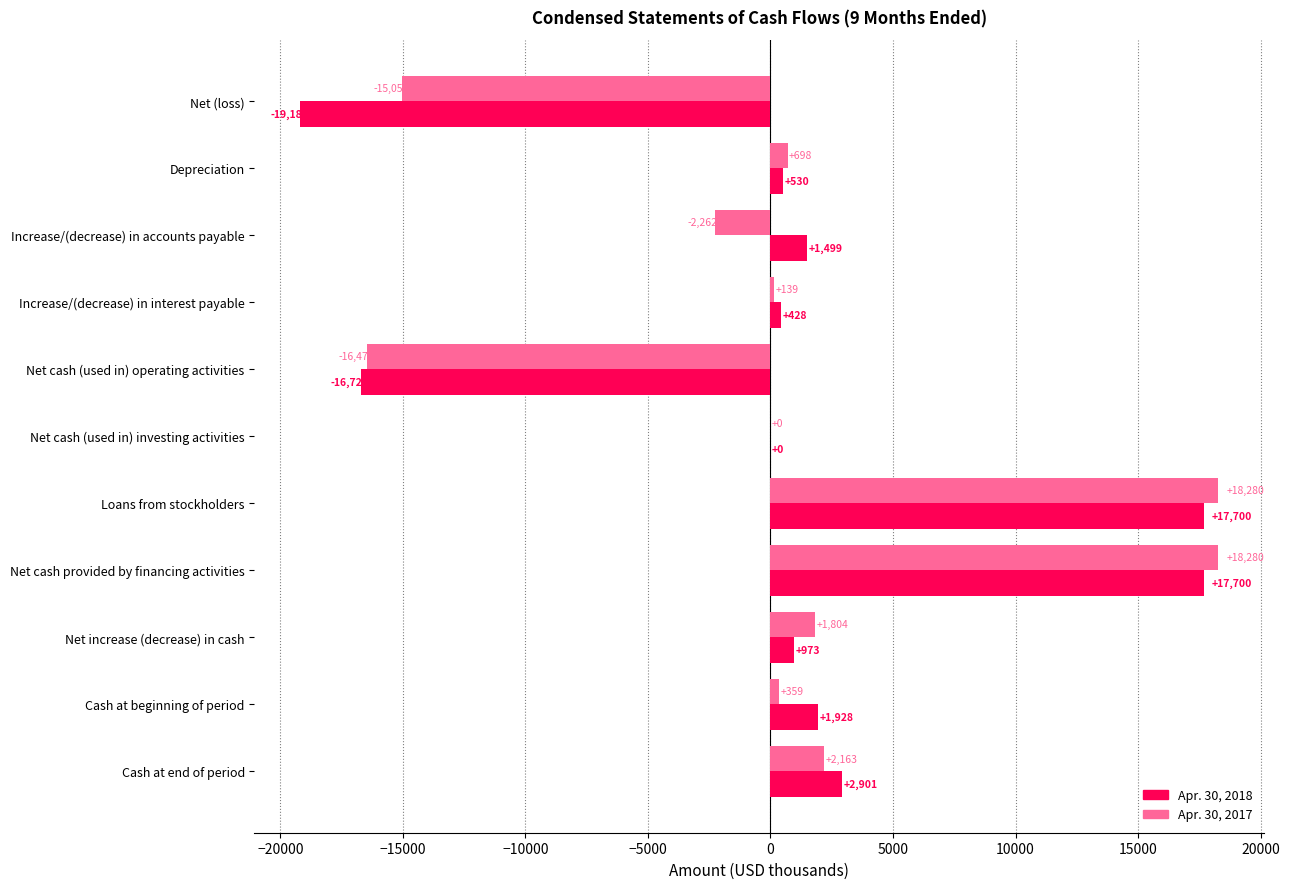

What is the sum of the Apr. 30, 2018 values at Increase/(decrease) in interest payable and Depreciation?

958